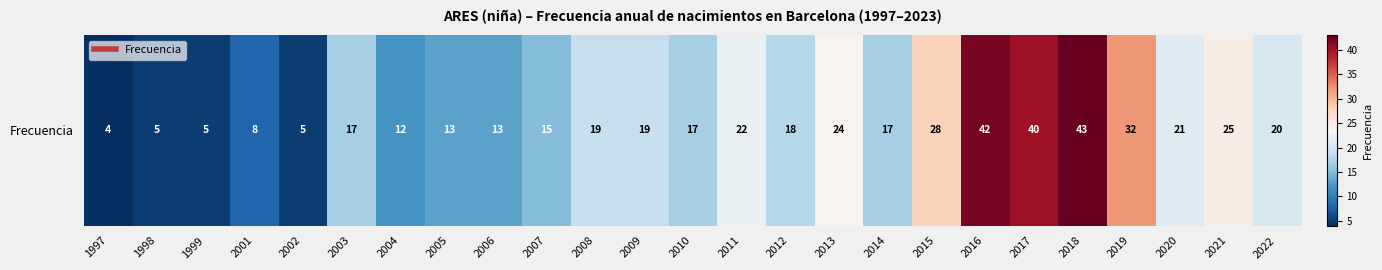

The chart shows a value of 5 at 1998. True or false?

True